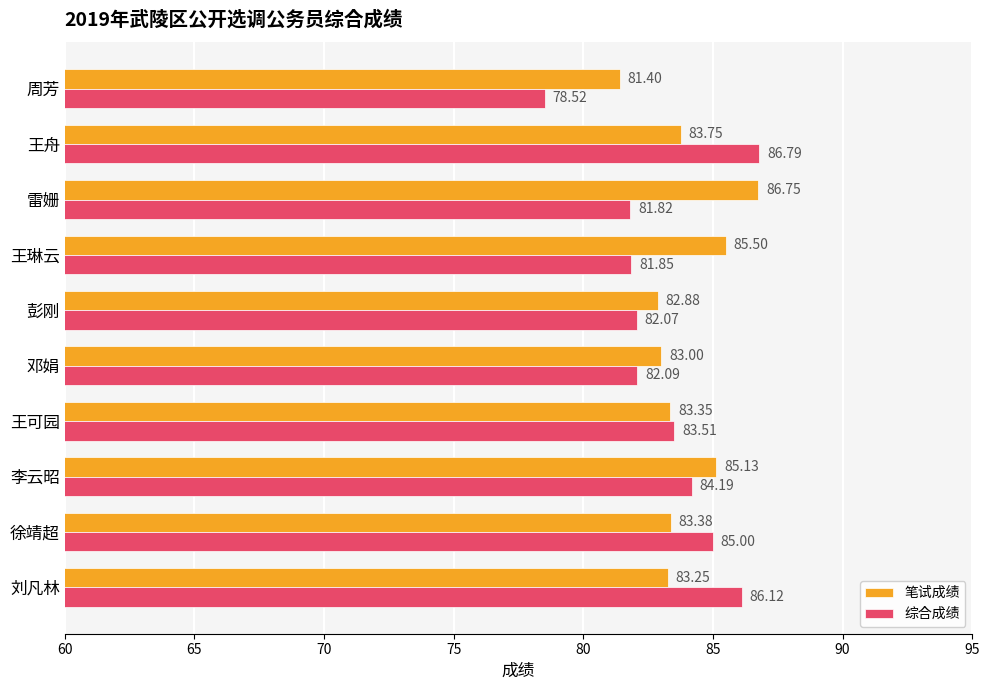

Between 王可园 and 彭刚, which series saw the biggest shift?

综合成绩